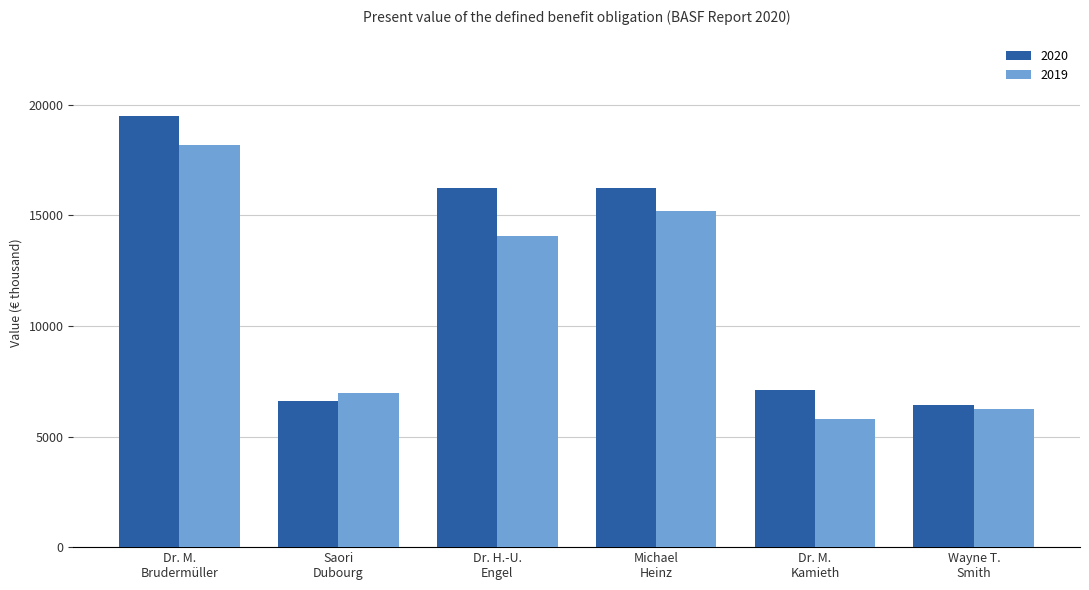

Does the chart contain any negative values?

No